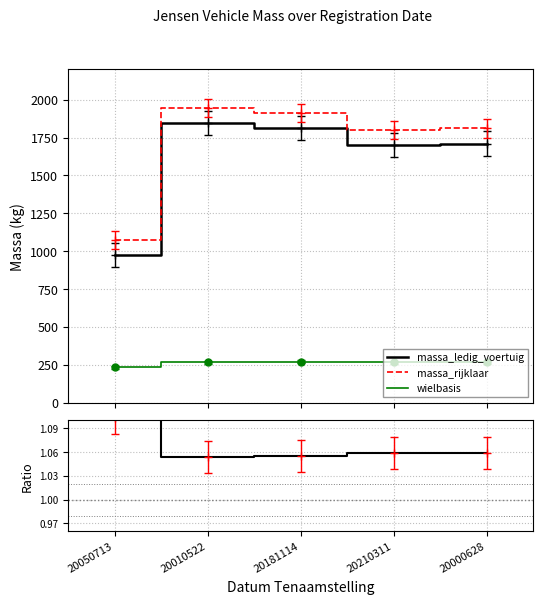

True or false: massa_ledig_voertuig and massa_rijklaar cross at least once.

False